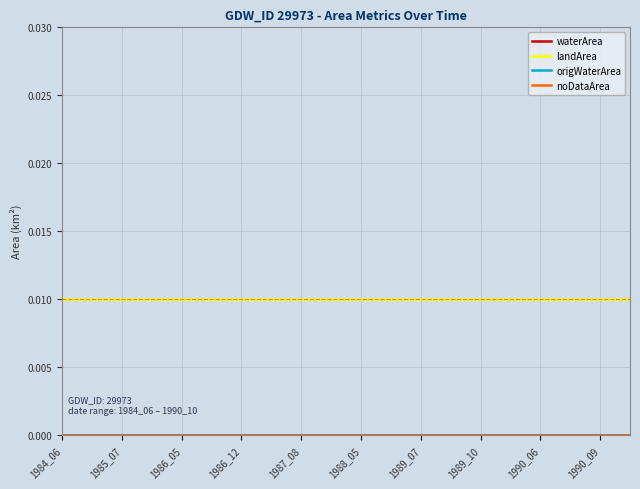

True or false: waterArea and noDataArea intersect in this chart.

False